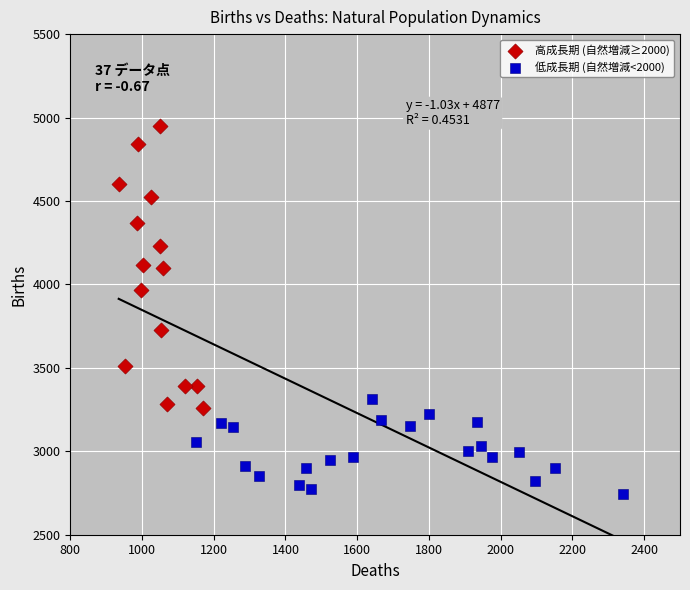

Which series has the widest spread of Y values?

高成長期 (自然増減≥2000)